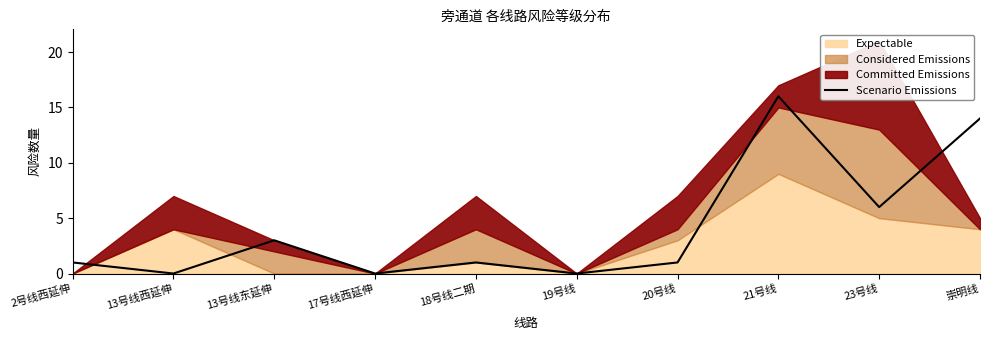

How many values exceed 1?

4